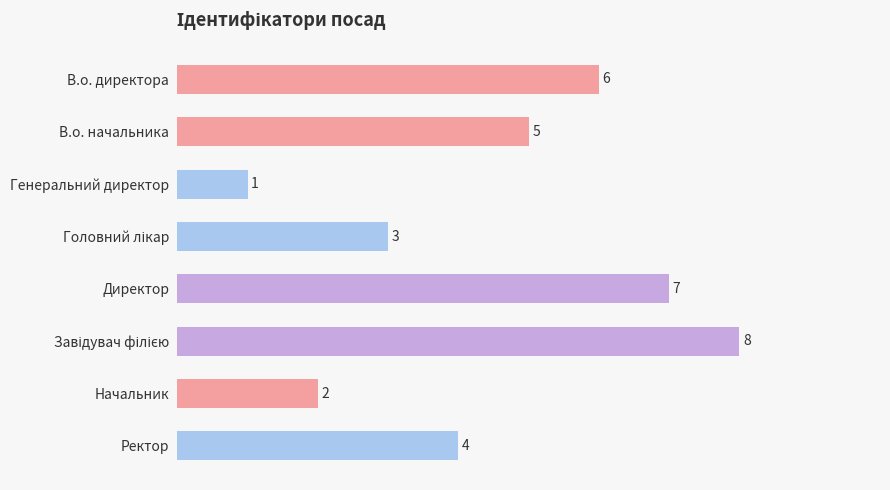

What is the value of the 2nd bar from the top?

5